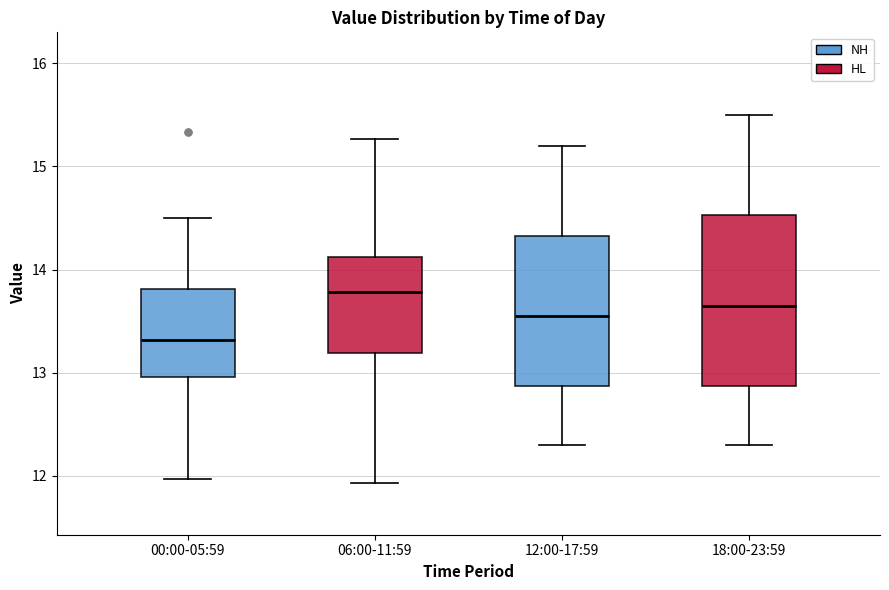

Which box has the lowest median line?

00:00-05:59